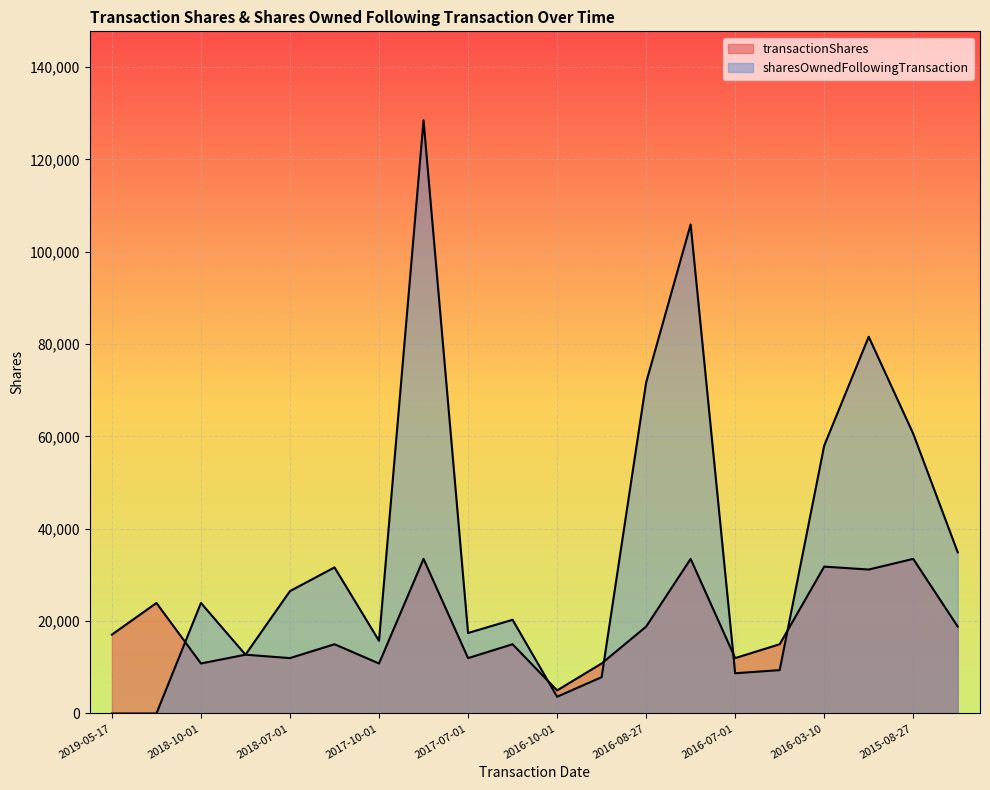

Which category has the highest value across all series?

2017-08-27